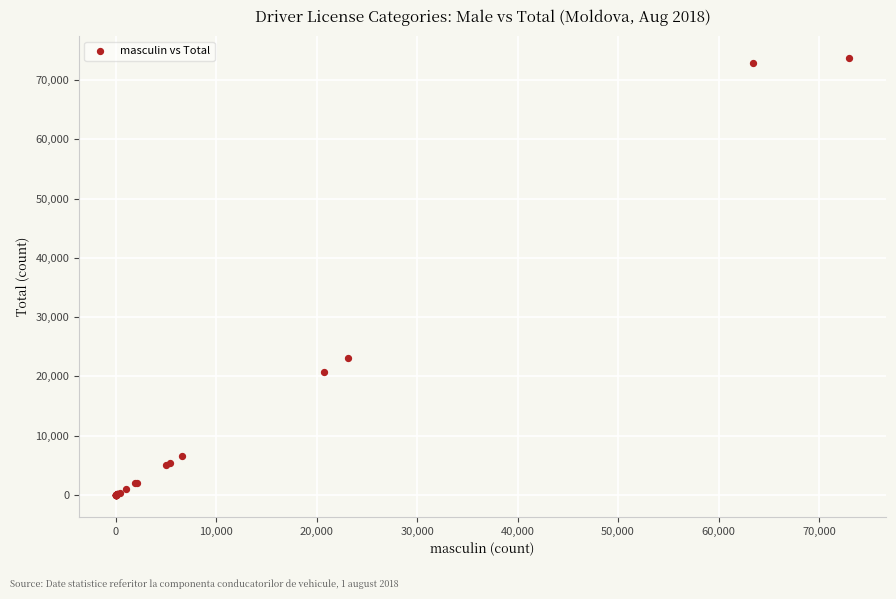

What Y value in the scatter plot is closest to 36839?

23182